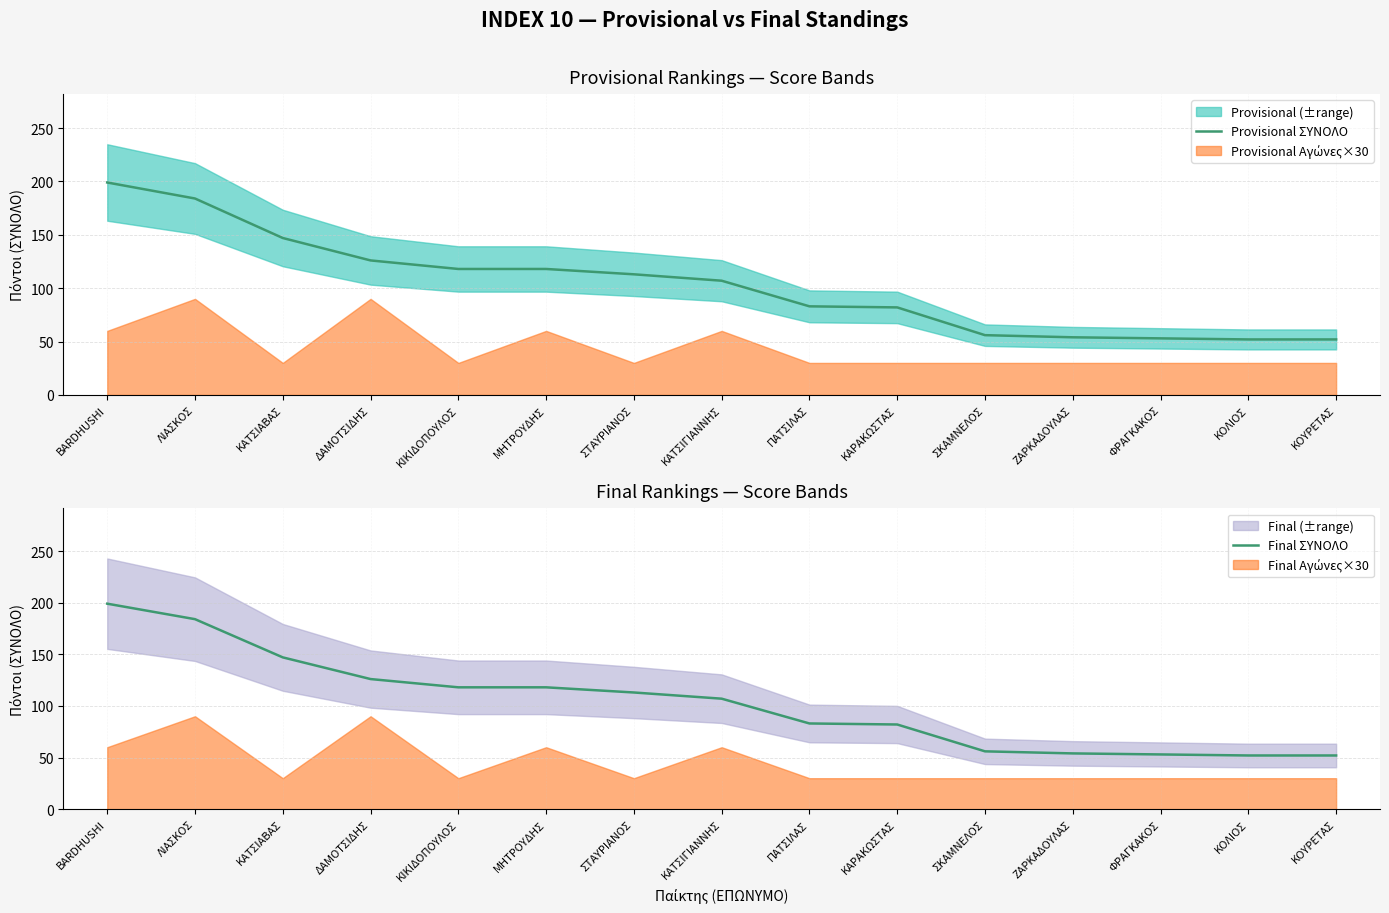

What is the sum of the Provisional ΣΥΝΟΛΟ values at ΚΑΤΣΙΓΙΑΝΝΗΣ and ΦΡΑΓΚΑΚΟΣ?

160